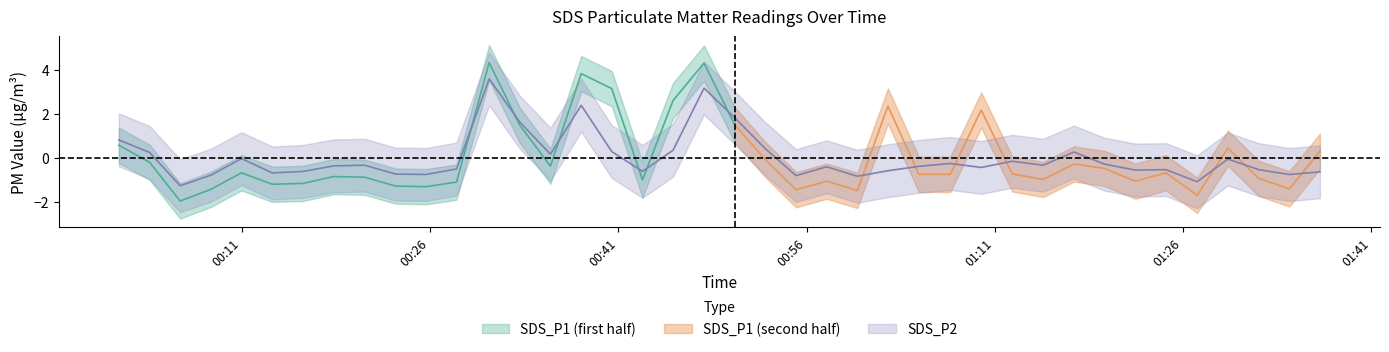

Rank the categories by value from highest to lowest.

2023/08/02 00:30:43, 2023/08/02 00:47:50, 2023/08/02 00:38:03, 2023/08/02 00:50:17, 2023/08/02 00:33:10, 2023/08/02 00:01:13, 2023/08/02 00:52:43, 2023/08/02 00:45:22, 2023/08/02 00:40:29, 2023/08/02 01:17:18, 2023/08/02 00:03:40, 2023/08/02 00:35:36, 2023/08/02 00:10:59, 2023/08/02 01:29:34, 2023/08/02 01:12:23, 2023/08/02 01:07:27, 2023/08/02 01:19:44, 2023/08/02 00:20:48, 2023/08/02 01:14:51, 2023/08/02 00:18:20, 2023/08/02 01:04:57, 2023/08/02 00:57:36, 2023/08/02 01:09:55, 2023/08/02 00:28:07, 2023/08/02 01:24:38, 2023/08/02 01:32:01, 2023/08/02 01:22:12, 2023/08/02 01:02:29, 2023/08/02 00:15:54, 2023/08/02 00:42:56, 2023/08/02 01:36:54, 2023/08/02 00:13:27, 2023/08/02 00:23:15, 2023/08/02 00:25:41, 2023/08/02 01:34:28, 2023/08/02 00:08:33, 2023/08/02 00:55:10, 2023/08/02 01:00:03, 2023/08/02 01:27:07, 2023/08/02 00:06:06